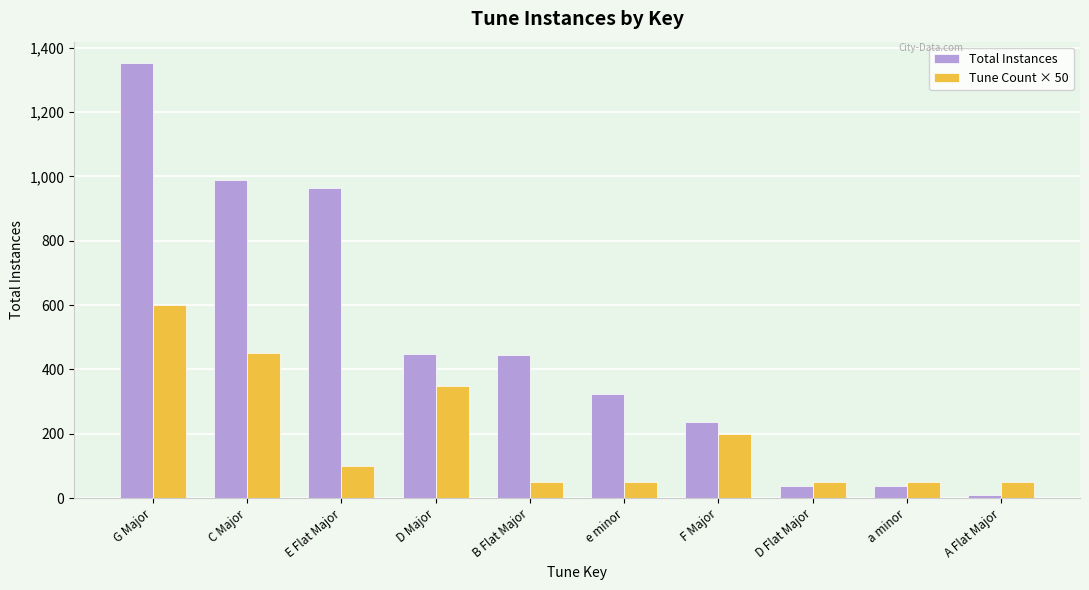

Are the bars grouped side by side (vs. stacked)?

Yes